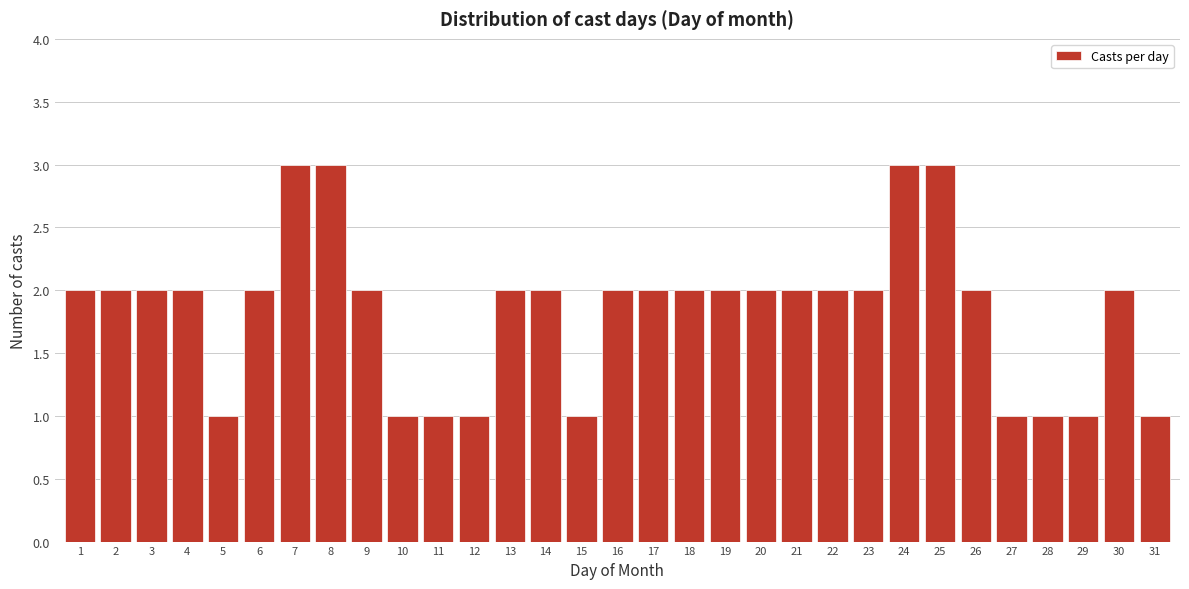

What is the value of the 10th bar from the left?

1